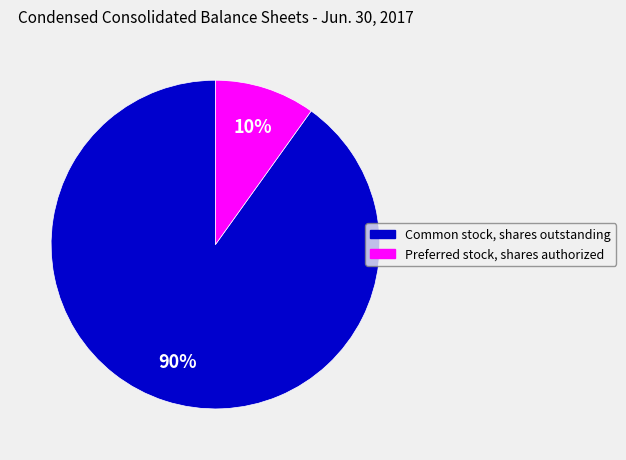

Between Common stock, shares outstanding and Preferred stock, shares authorized, which is larger?

Common stock, shares outstanding